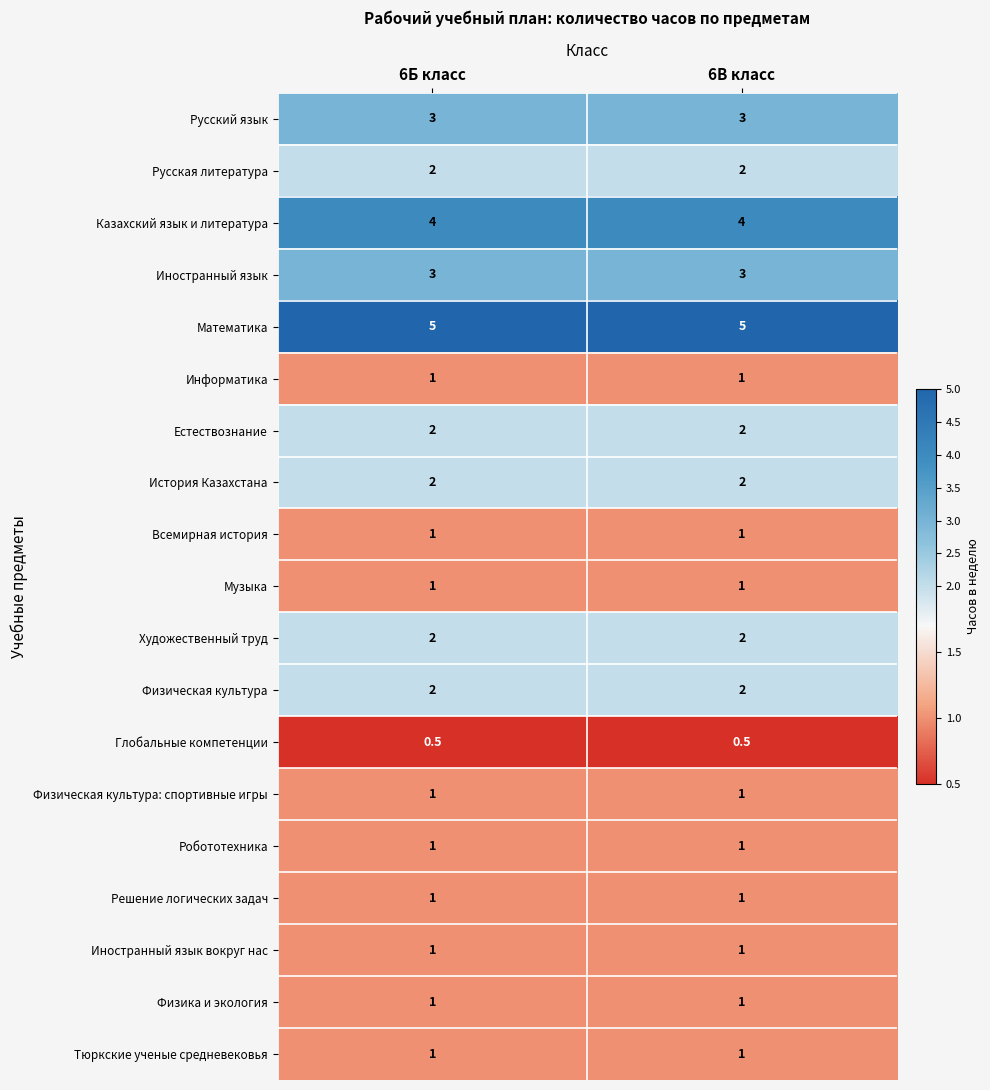

The value of Русский язык at 6Б класс is 3.0. True or false?

True